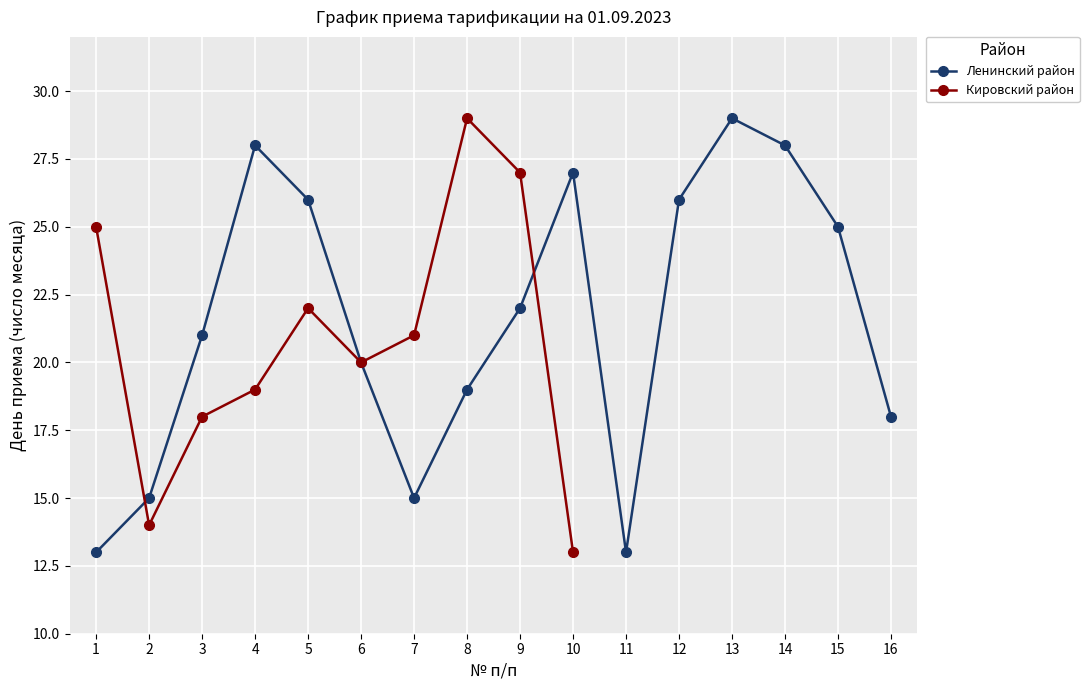

List the labels in order of value, smallest first.

1, 11, 2, 7, 16, 8, 6, 3, 9, 15, 5, 12, 10, 4, 14, 13